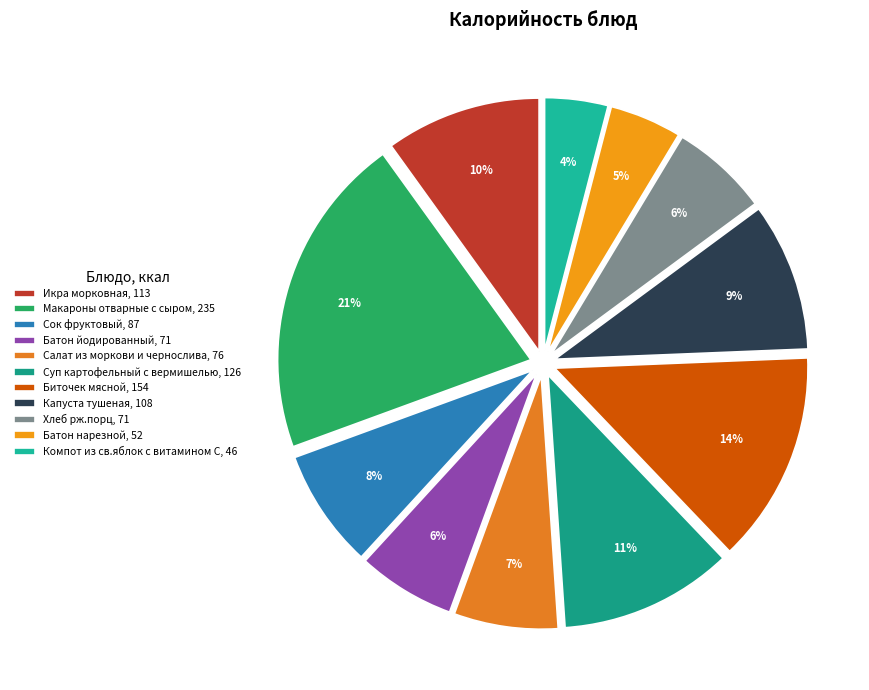

Approximately how many times larger is the value at Макароны отварные с сыром compared to Суп картофельный с вермишелью?

1.9